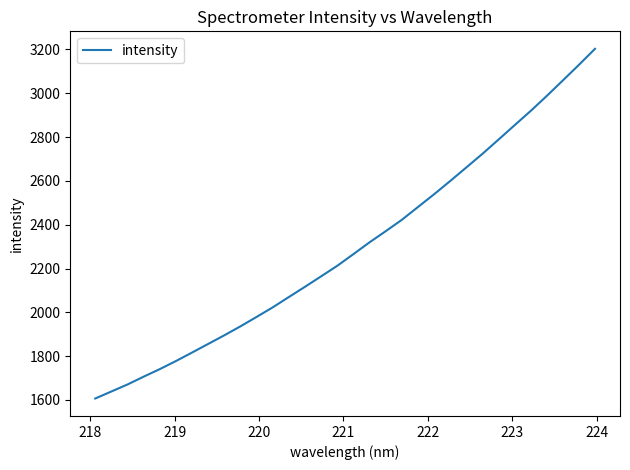

What is the average value?

2297.8